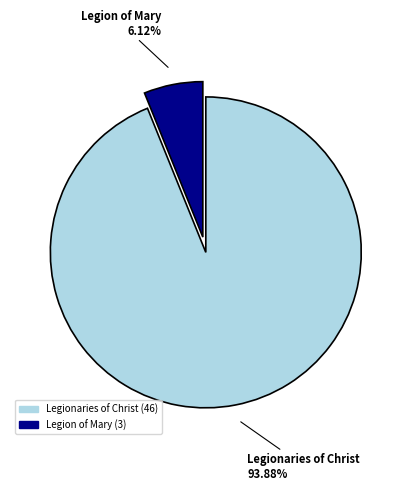

True or false: Legion of Mary accounts for 13% of the total.

False